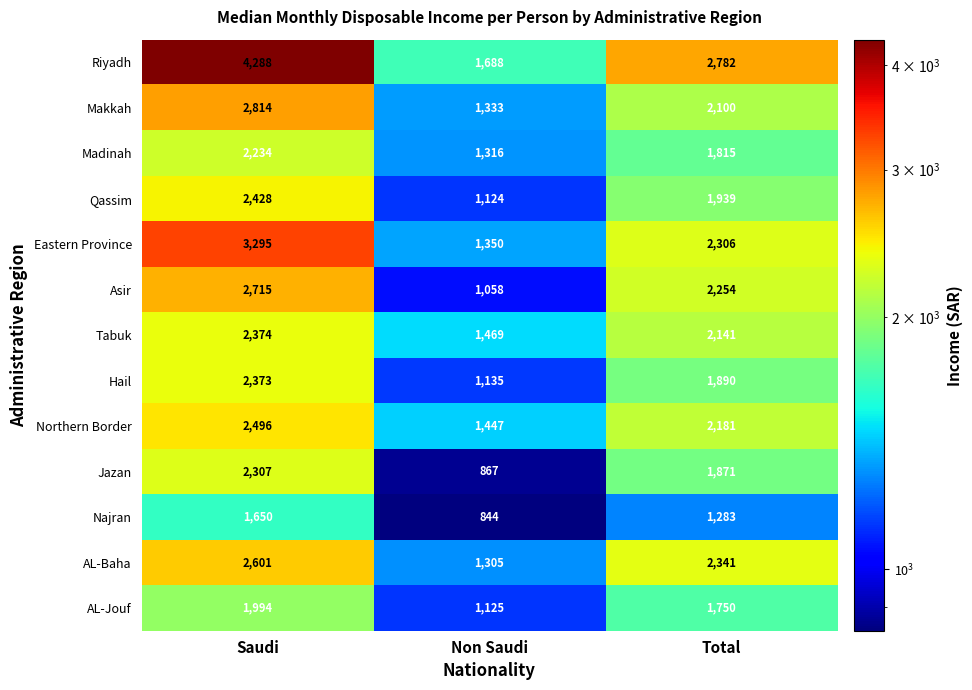

At which label does Tabuk reach its minimum?

Non Saudi